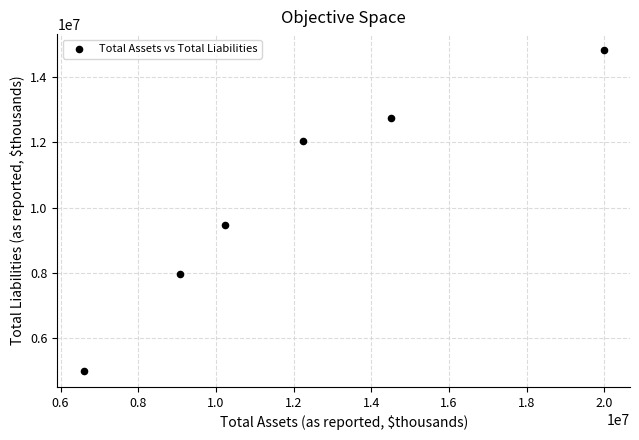

What is the average X value?

12107467